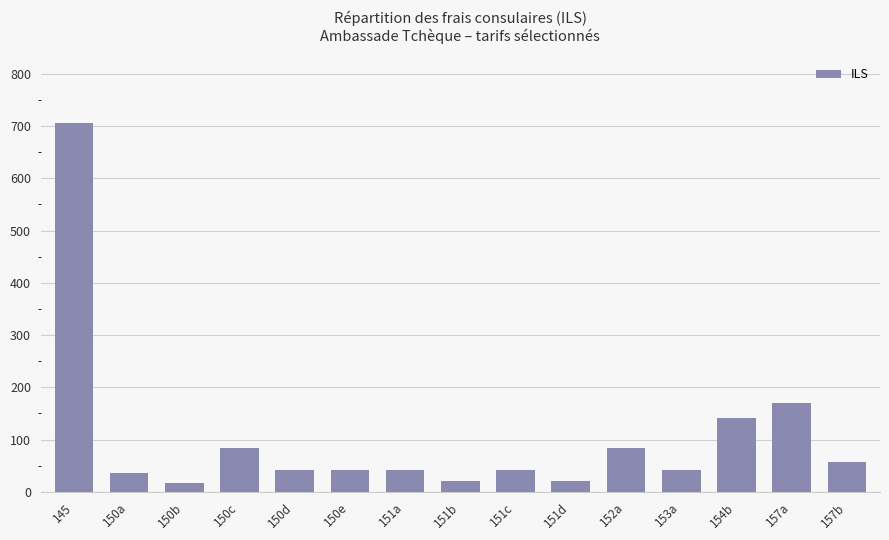

Is it true that the value at 153a is 42.3?

True